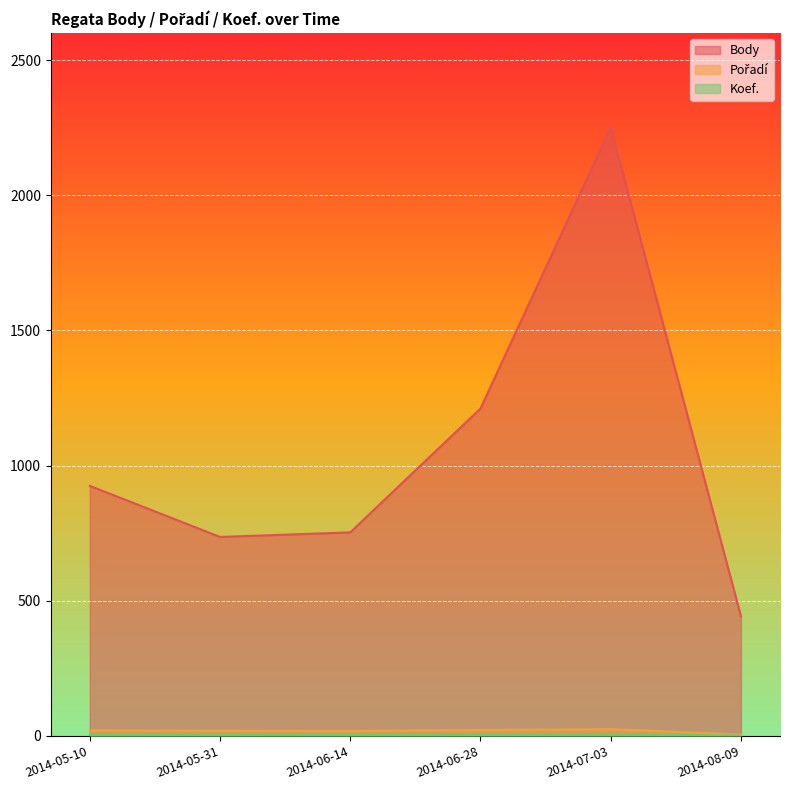

Which series has the largest range (max minus min)?

Body